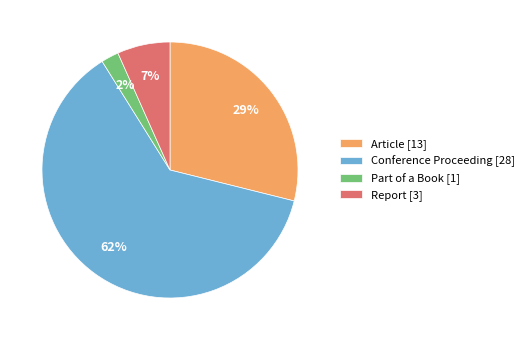

What is the ratio of the value at Report to the value at Article?

0.2